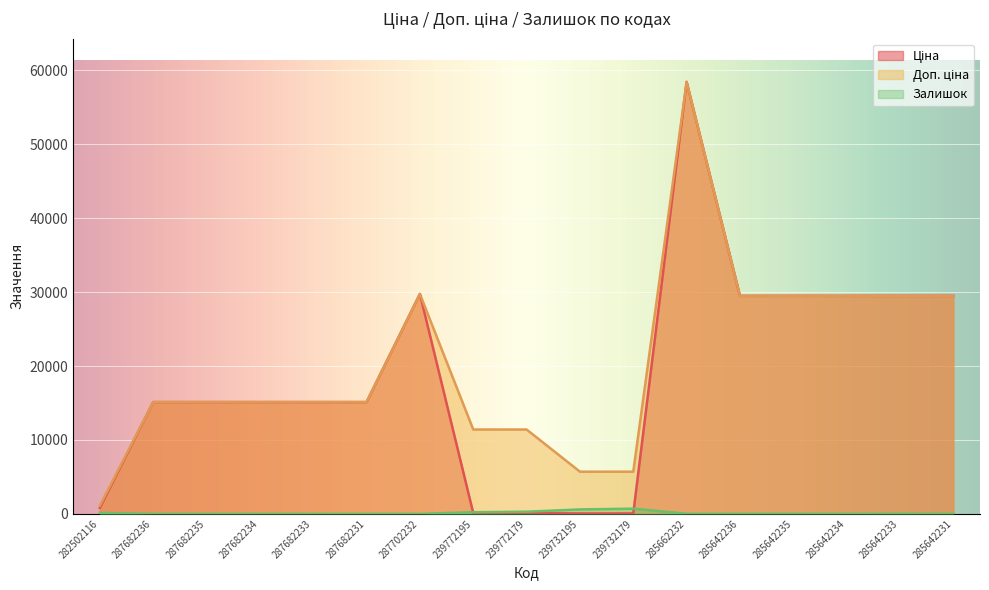

The value of Доп. ціна at 285642236 is 15523.0. True or false?

False